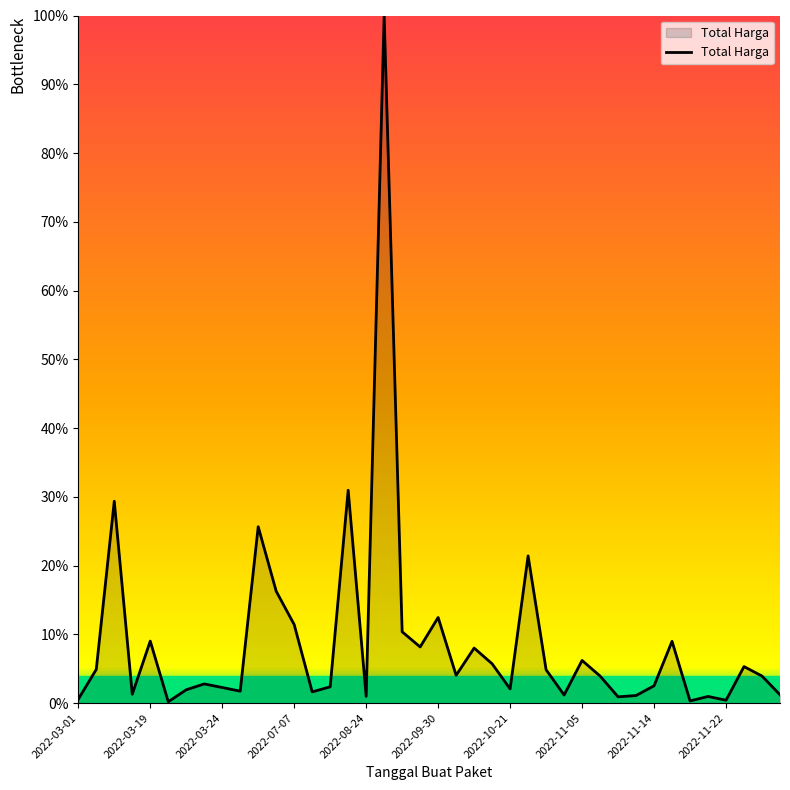

Does the chart have visible grid lines?

No